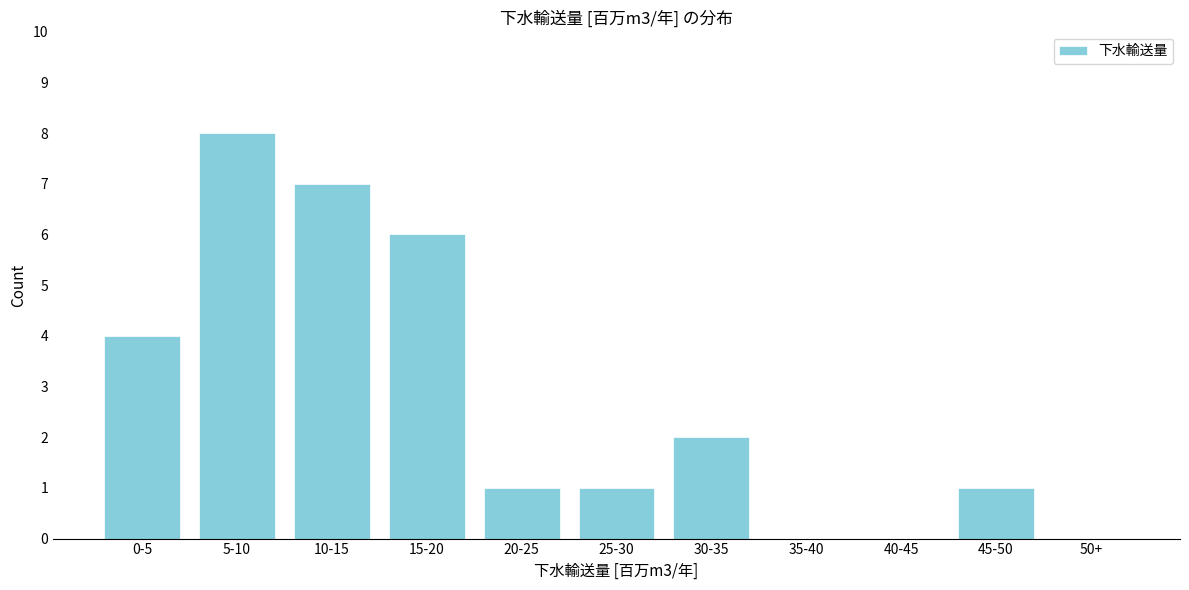

Reading left to right, transcribe all the data shown in this chart.

0-5=4	5-10=8	10-15=7	15-20=6	20-25=1	25-30=1	30-35=2	35-40=0	40-45=0	45-50=1	50+=0